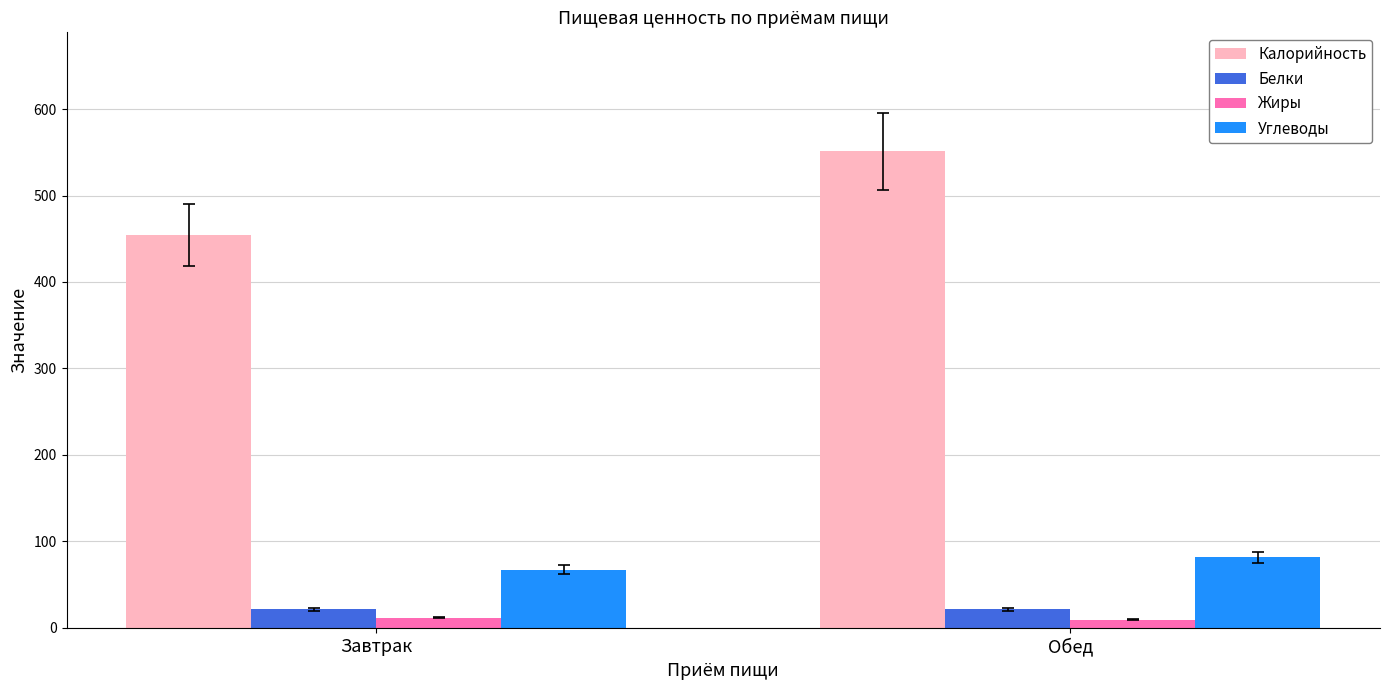

How many values in the Углеводы series exceed 81?

1